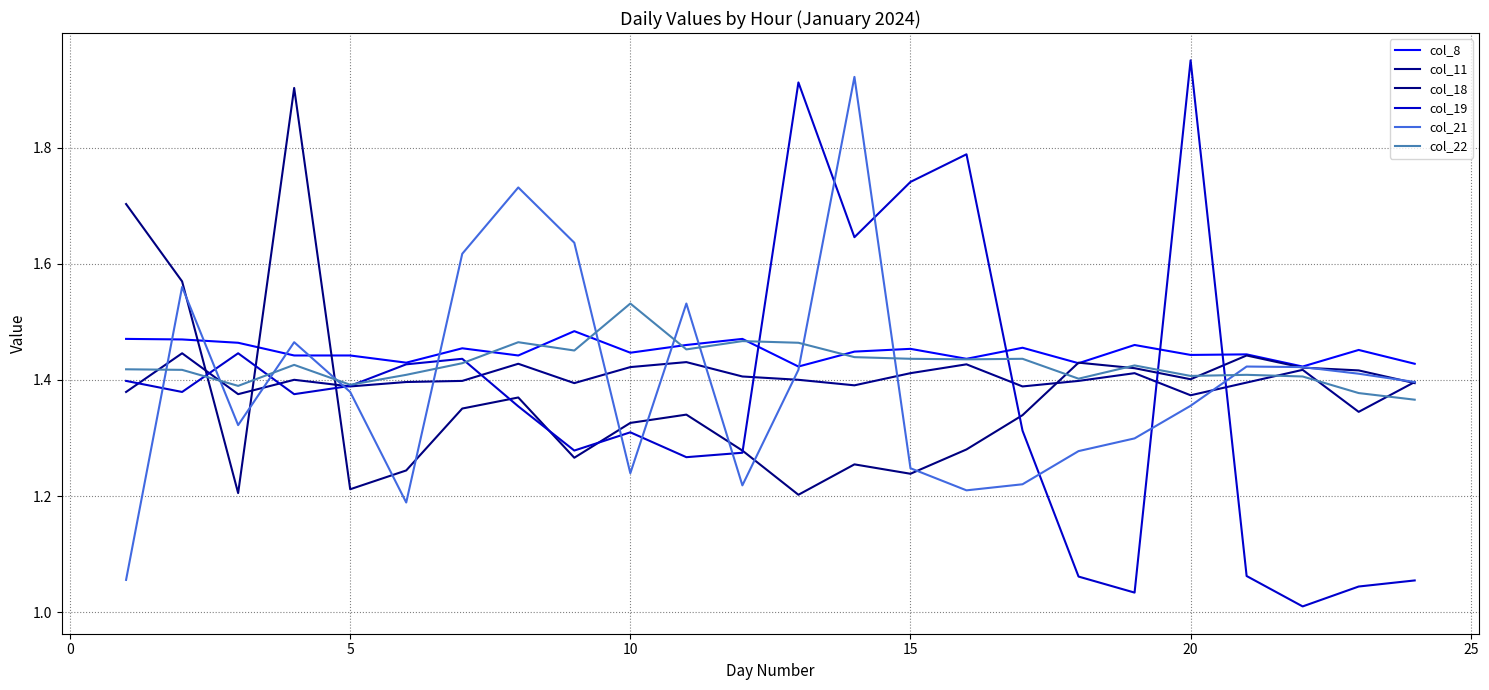

Which series has the largest range (max minus min)?

col_19